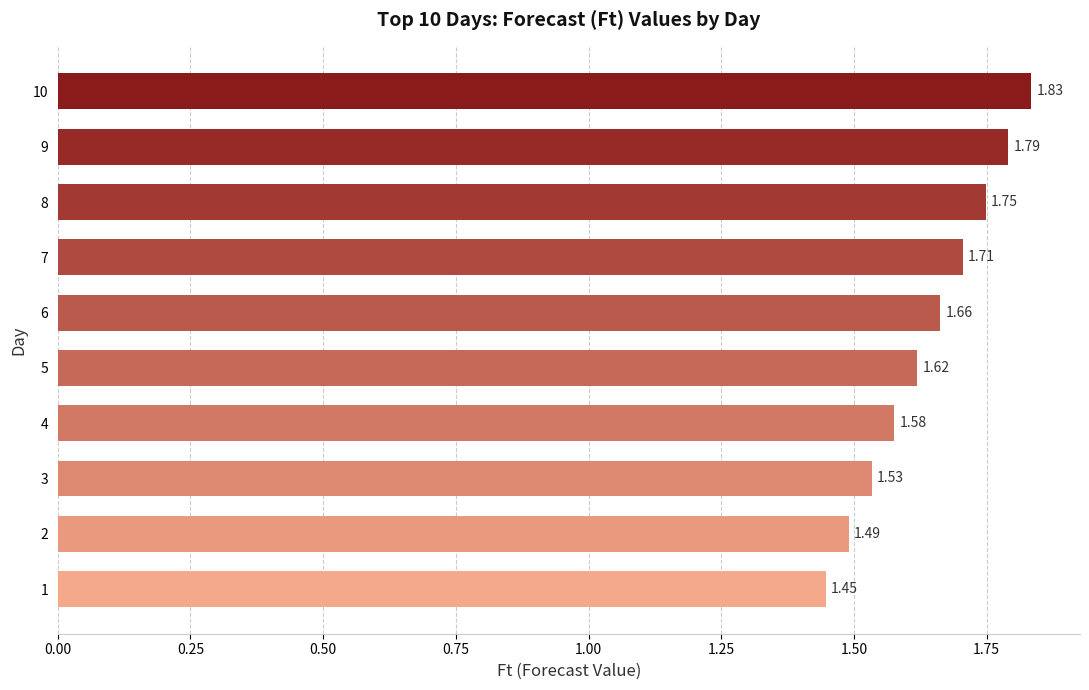

What is the difference between the maximum and second lowest values?

0.3